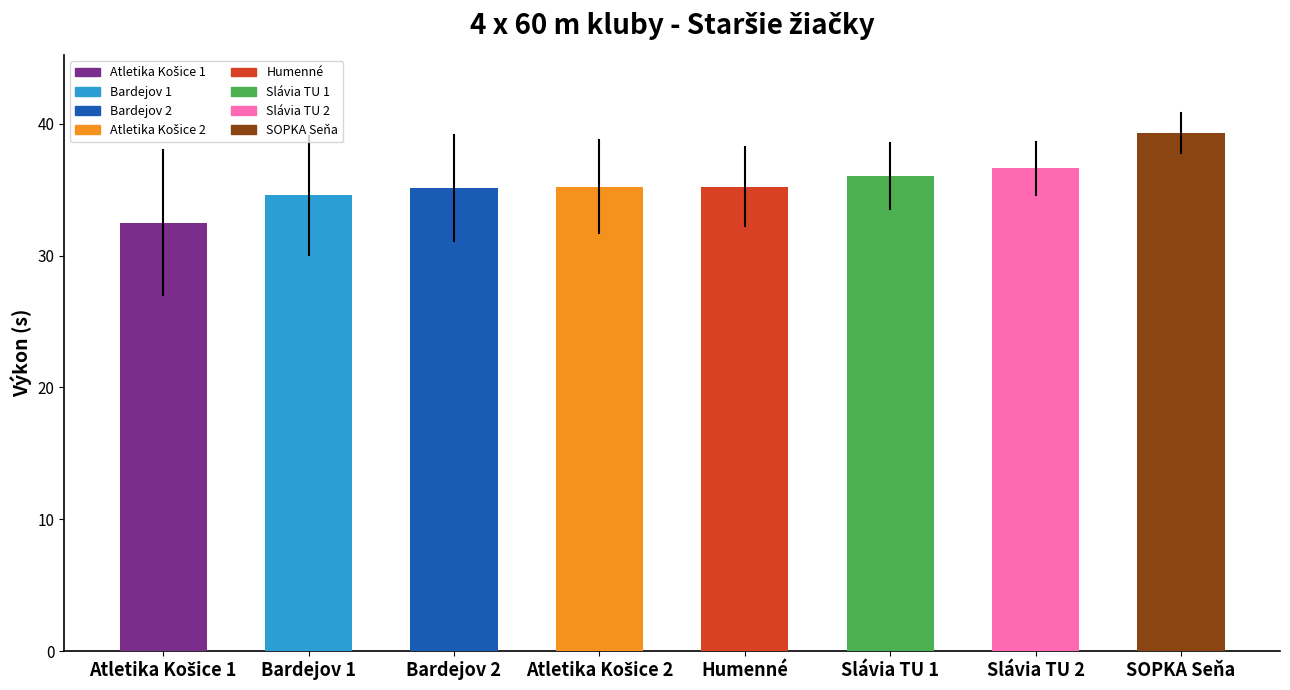

Is it true that the value at Bardejov 1 is 23.8?

False